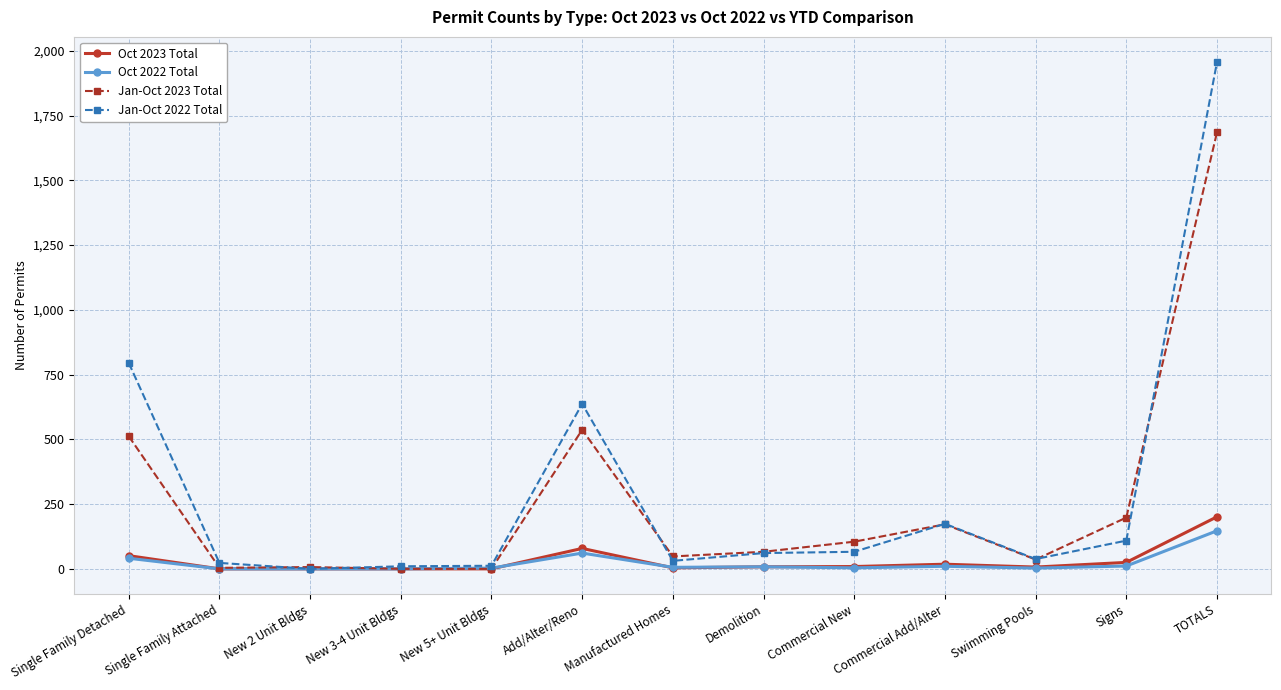

What is the approximate value of Oct 2023 Total at TOTALS?

201